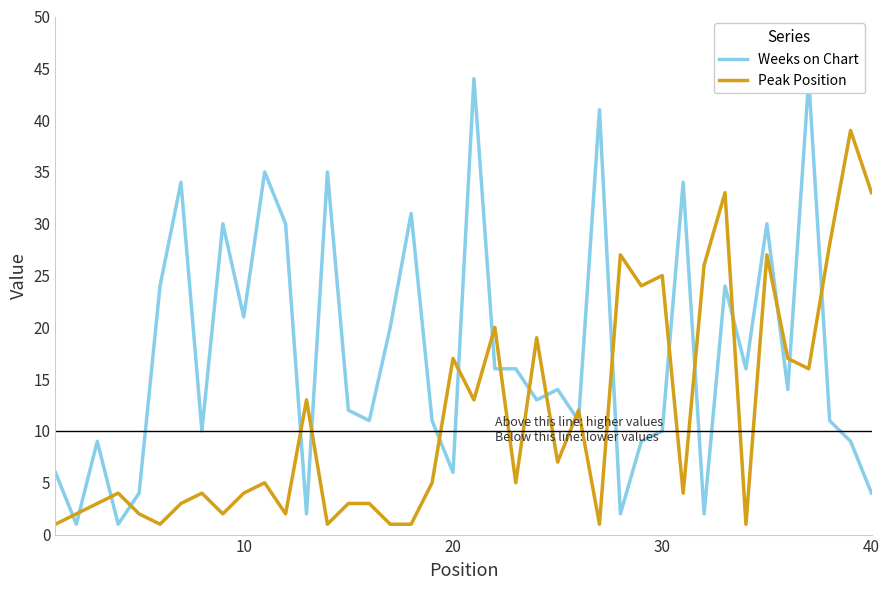

Rank the series by their average value, from highest to lowest.

Weeks on Chart, Peak Position